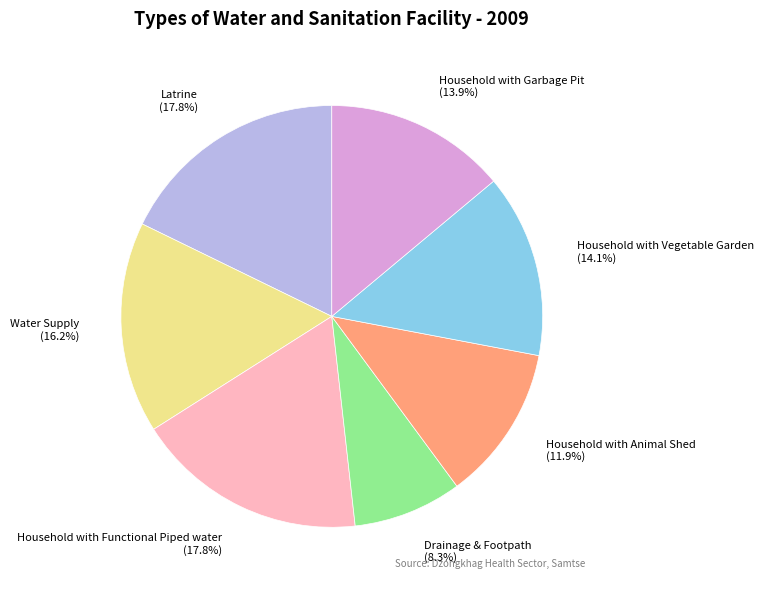

To the nearest percent, what is the combined percentage of Latrine and Household with Garbage Pit?

32%